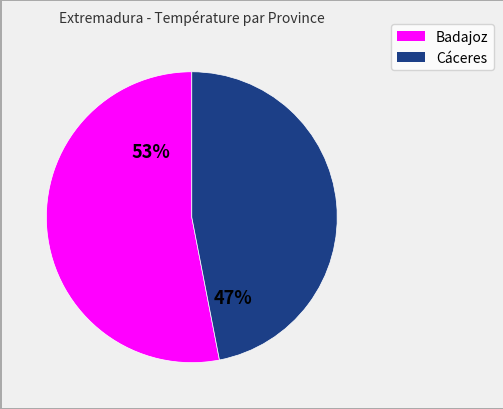

What percentage is the Badajoz slice, to the nearest percent?

53%